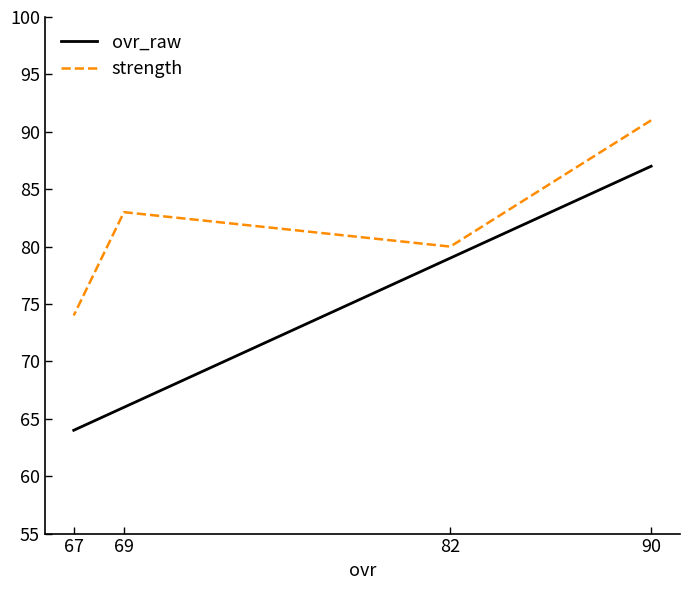

How many data points does each series have?

4